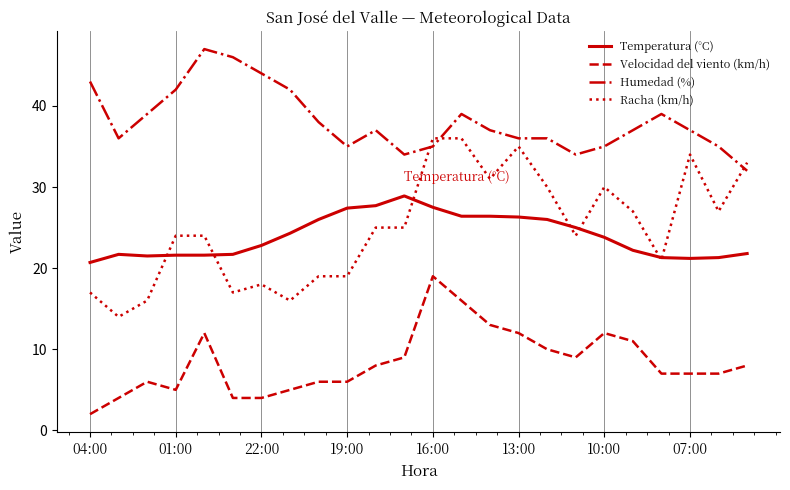

True or false: Velocidad del viento (km/h) and Racha (km/h) cross at least once.

False